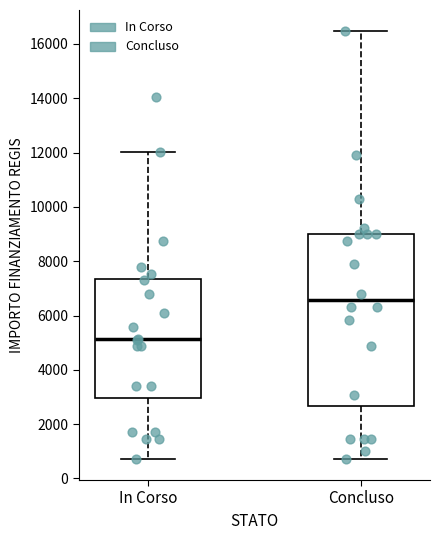

Reading left to right, transcribe this box plot: for each box, give where its median line is, the range the box spans, and where its two whiskers end, as read against the y-axis. The values are not printed on the chart, so give them approximately, as read against the axis.

In Corso: median 5200, box 3000 to 7400, whiskers 800 to 12000
Concluso: median 6600, box 2600 to 9000, whiskers 800 to 16400